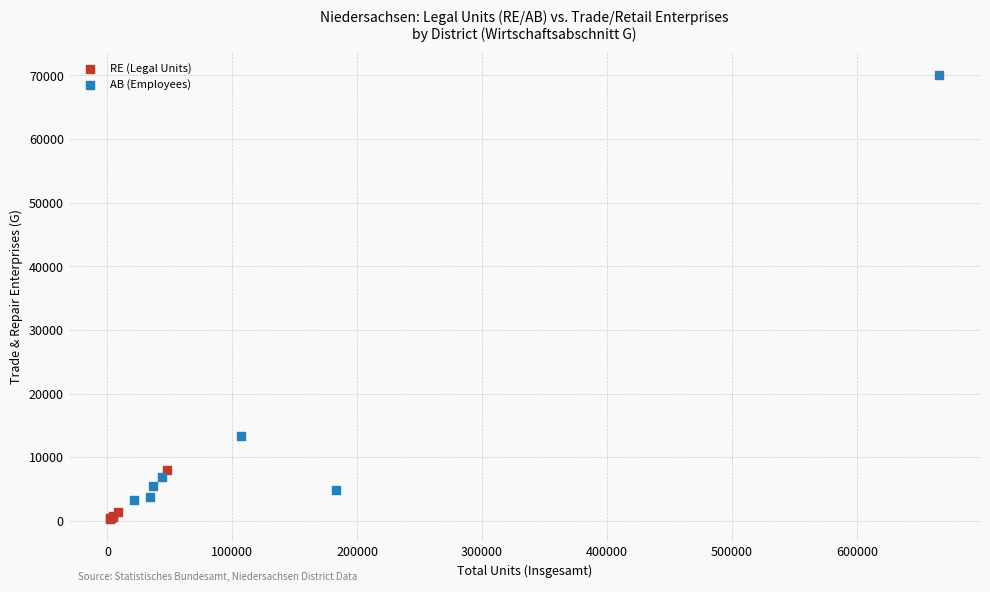

Which series reaches the maximum Y coordinate?

AB (Employees)